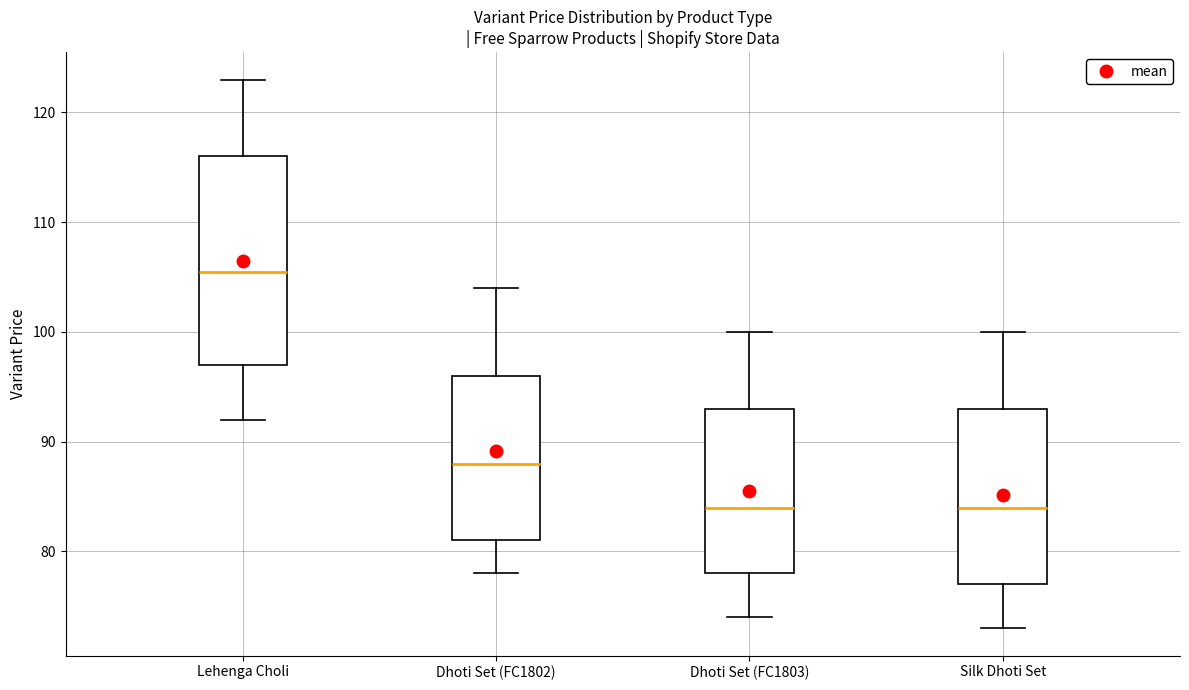

Reading left to right, read every box against the y-axis: the position of its median line, the range the box covers, and the ends of its whiskers. The values are not printed on the chart, so give them approximately, as read against the axis.

Lehenga Choli: median 106, box 97 to 116, whiskers 92 to 123
Dhoti Set (FC1802): median 88, box 81 to 96, whiskers 78 to 104
Dhoti Set (FC1803): median 84, box 78 to 93, whiskers 74 to 100
Silk Dhoti Set: median 84, box 77 to 93, whiskers 73 to 100